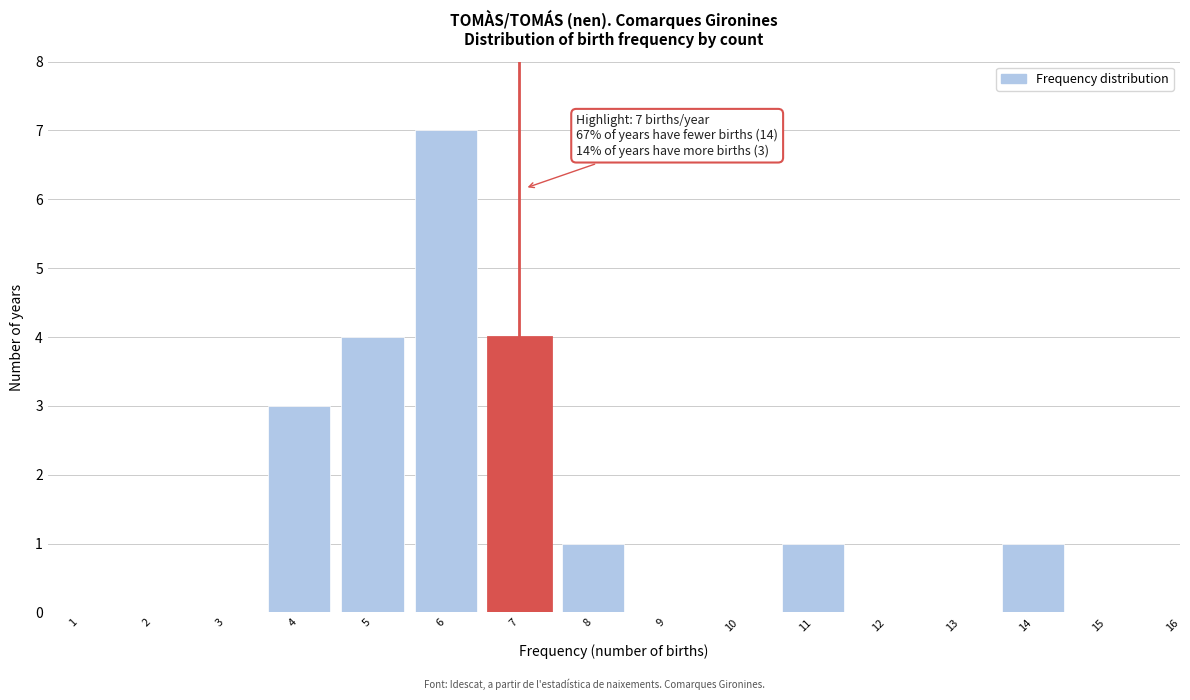

Reading left to right, transcribe all the data shown in this chart.

1=0	2=0	3=0	4=3	5=4	6=7	7=4	8=1	9=0	10=0	11=1	12=0	13=0	14=1	15=0	16=0